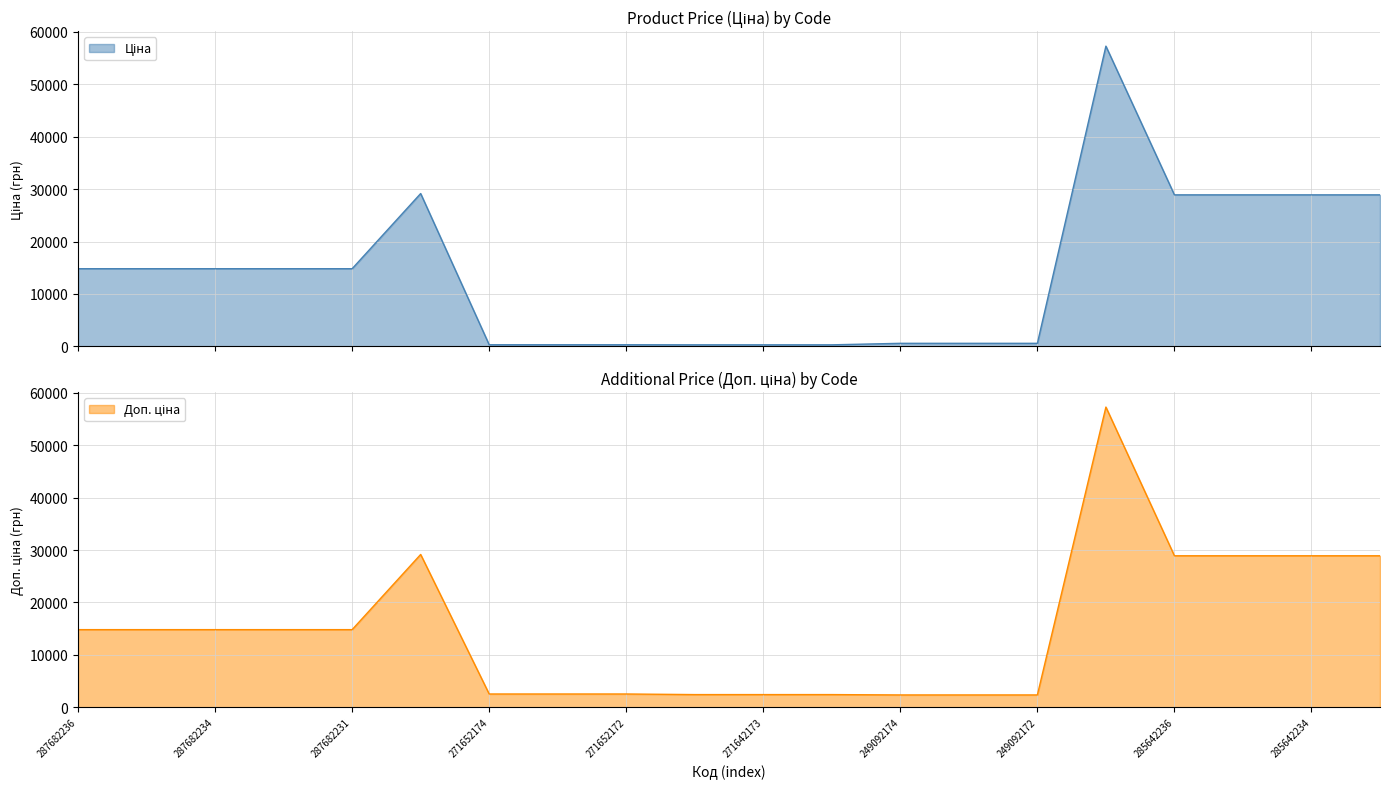

Rank the categories by Доп. ціна value from highest to lowest.

285662232, 287702232, 285642236, 285642235, 285642234, 285642233, 287682236, 287682235, 287682234, 287682233, 287682231, 271652174, 271652173, 271652172, 271642174, 271642173, 271642172, 249092174, 249092173, 249092172